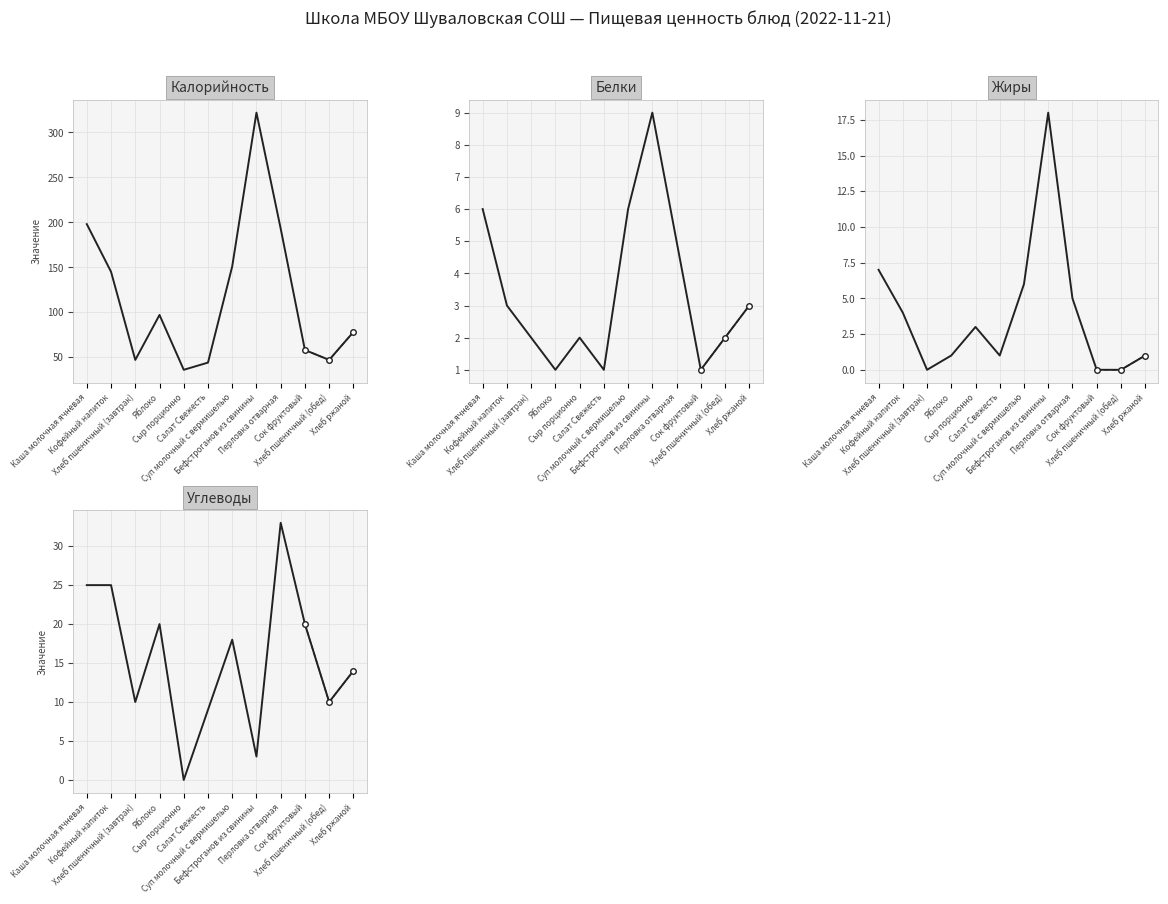

What is the label of the 9th point from the right?

Яблоко